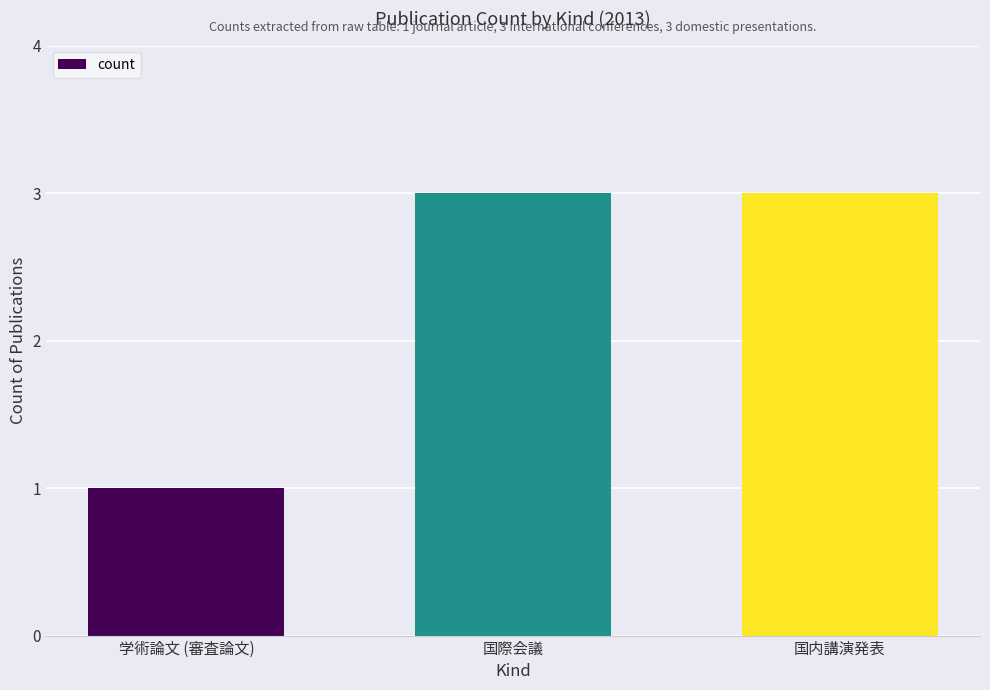

True or false: the data shows 3 at 国内講演発表.

True